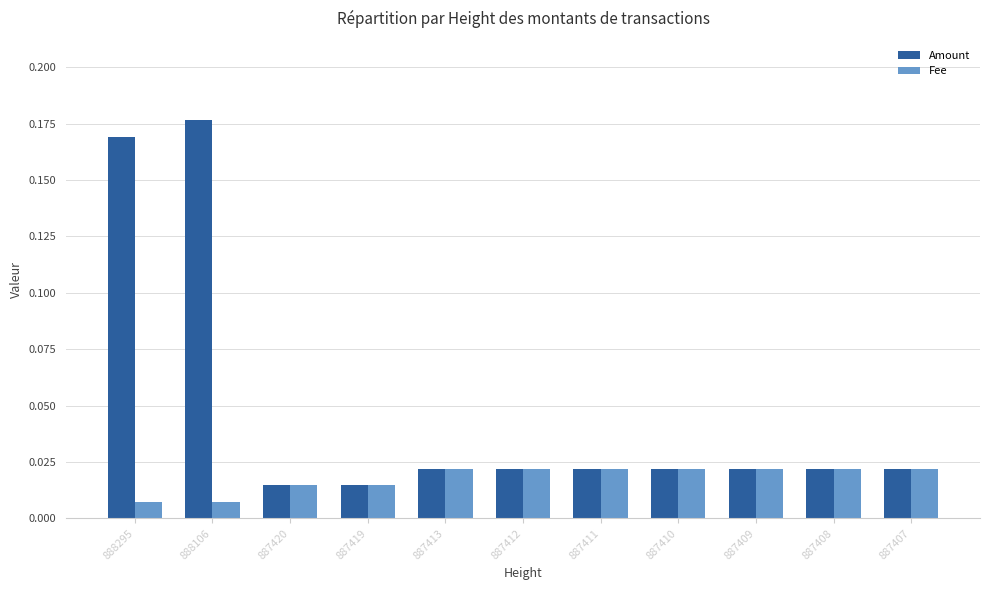

Rank the series by their maximum value, from highest to lowest.

Amount, Fee